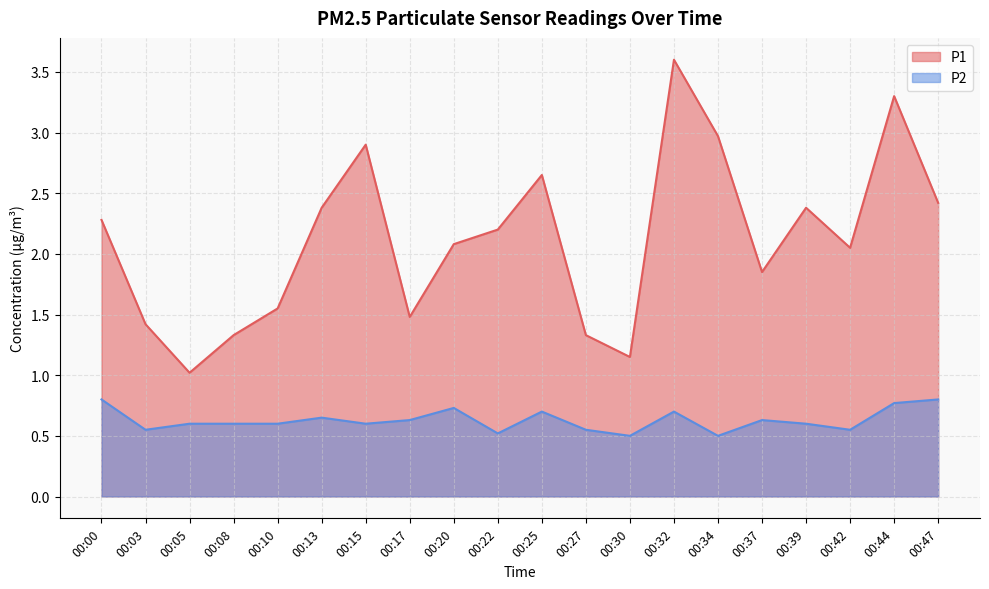

What is the sum of all P1 values?

42.3